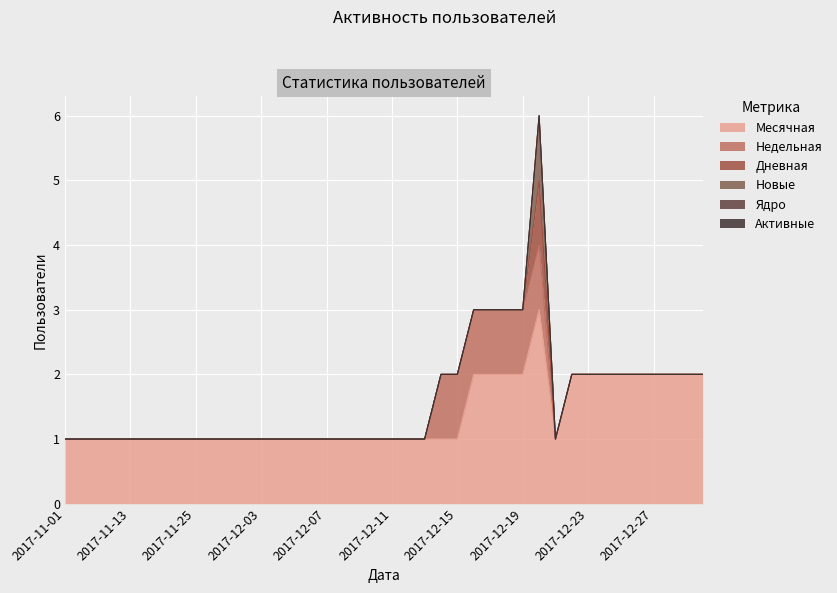

Reading right to left, what are all the values shown in this chart?

Месячная: 2	2	2	2	2	2	2	2	2	1	3	2	2	2	2	1	1	1	1	1	1	1	1	1	1	1	1	1	1	1	1	1	1	1	1	1	1	1	1	1
Недельная: 0	0	0	0	0	0	0	0	0	0	1	1	1	1	1	1	1	0	0	0	0	0	0	0	0	0	0	0	0	0	0	0	0	0	0	0	0	0	0	0
Дневная: 0	0	0	0	0	0	0	0	0	0	1	0	0	0	0	0	0	0	0	0	0	0	0	0	0	0	0	0	0	0	0	0	0	0	0	0	0	0	0	0
Новые: 0	0	0	0	0	0	0	0	0	0	1	0	0	0	0	0	0	0	0	0	0	0	0	0	0	0	0	0	0	0	0	0	0	0	0	0	0	0	0	0
Ядро: 0	0	0	0	0	0	0	0	0	0	0	0	0	0	0	0	0	0	0	0	0	0	0	0	0	0	0	0	0	0	0	0	0	0	0	0	0	0	0	0
Активные: 0	0	0	0	0	0	0	0	0	0	0	0	0	0	0	0	0	0	0	0	0	0	0	0	0	0	0	0	0	0	0	0	0	0	0	0	0	0	0	0